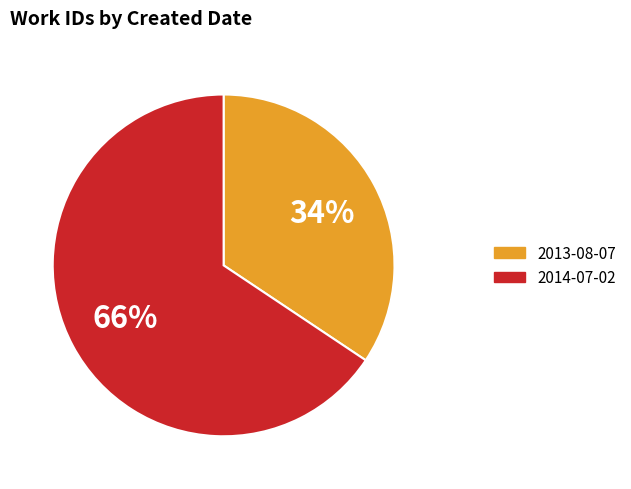

What percentage is the 2014-07-02 slice, to the nearest percent?

66%